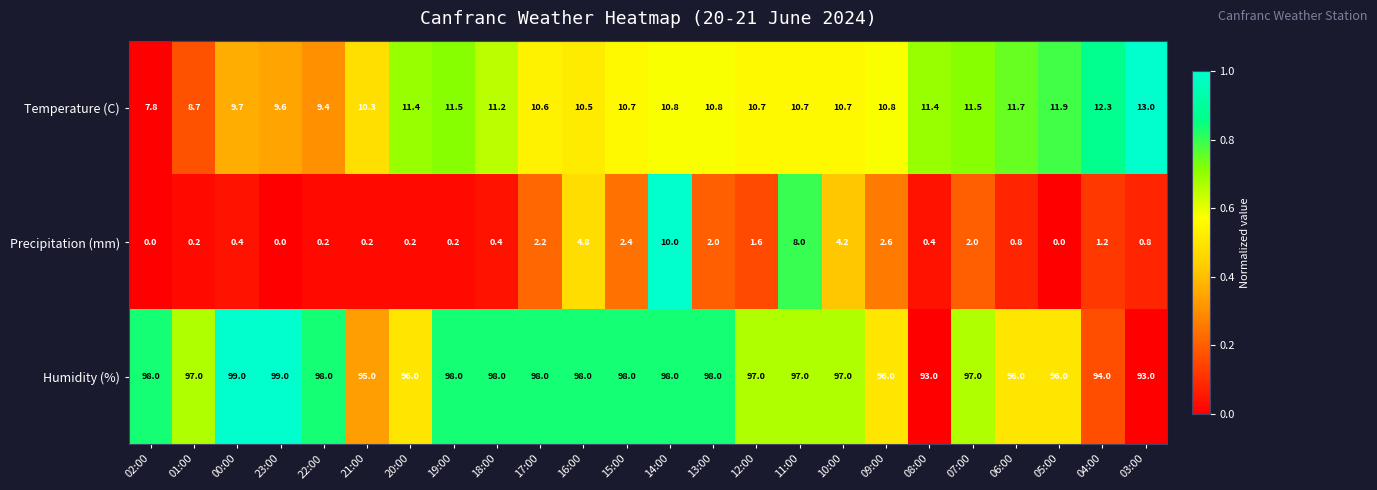

Is it true that Temperature (C) equals 17.4 at 13:00?

False